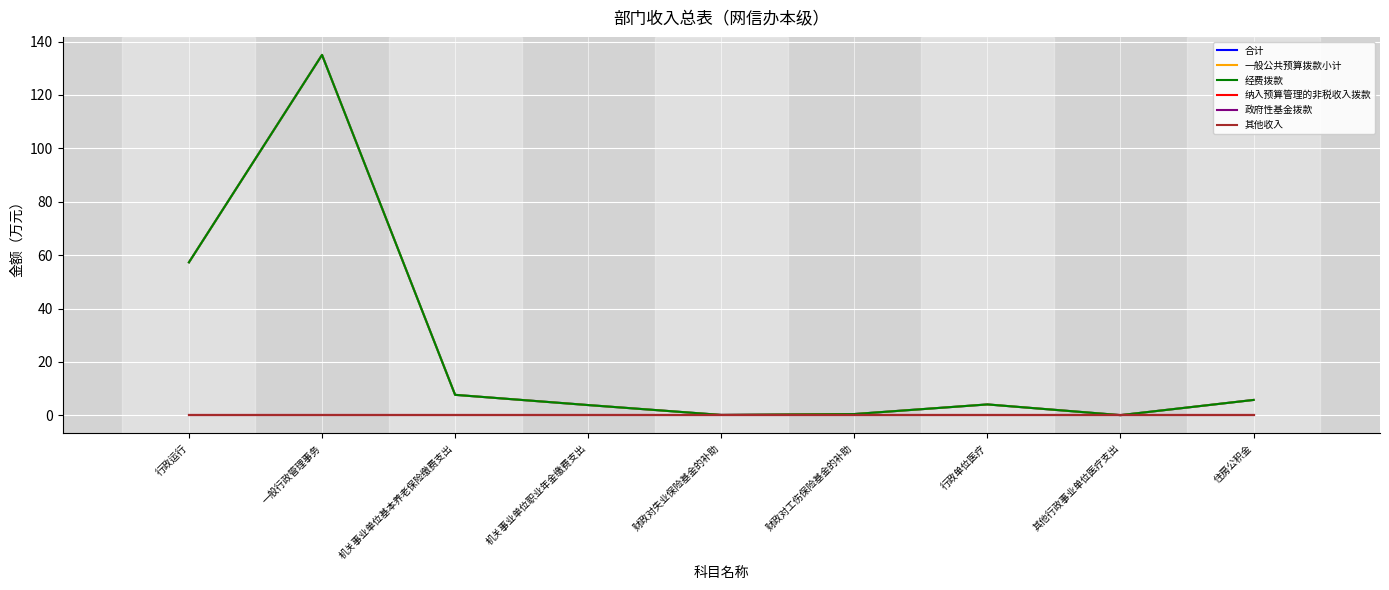

Does the chart have visible grid lines?

Yes